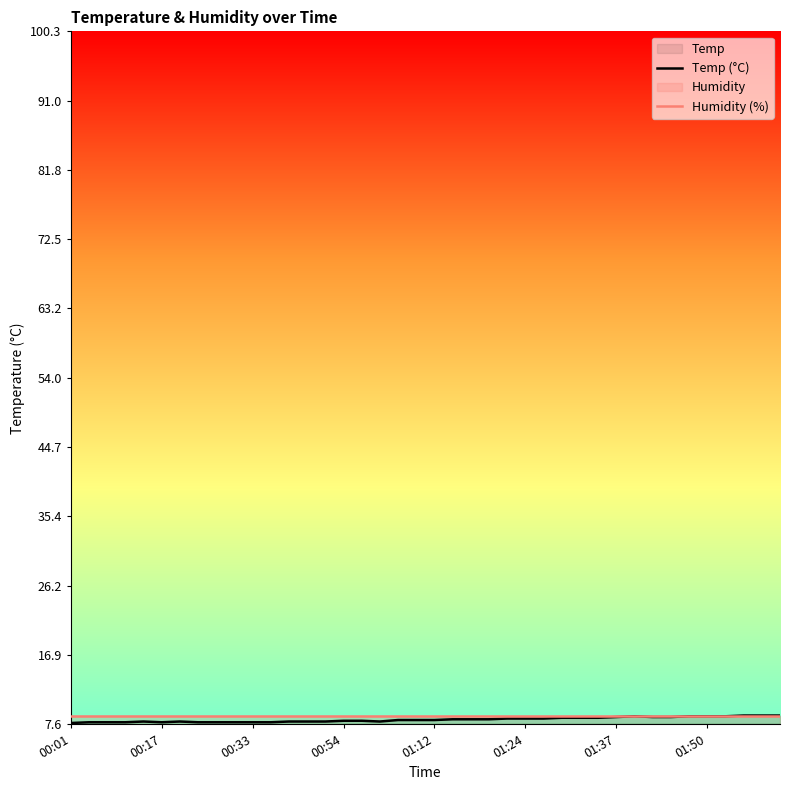

Between 9 and 38, which series saw the biggest shift?

Temp (°C)